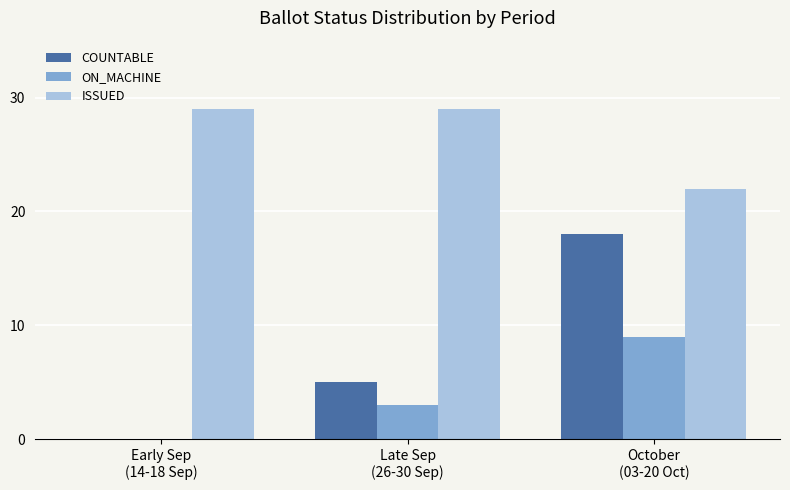

Which series has the widest spread of values?

COUNTABLE